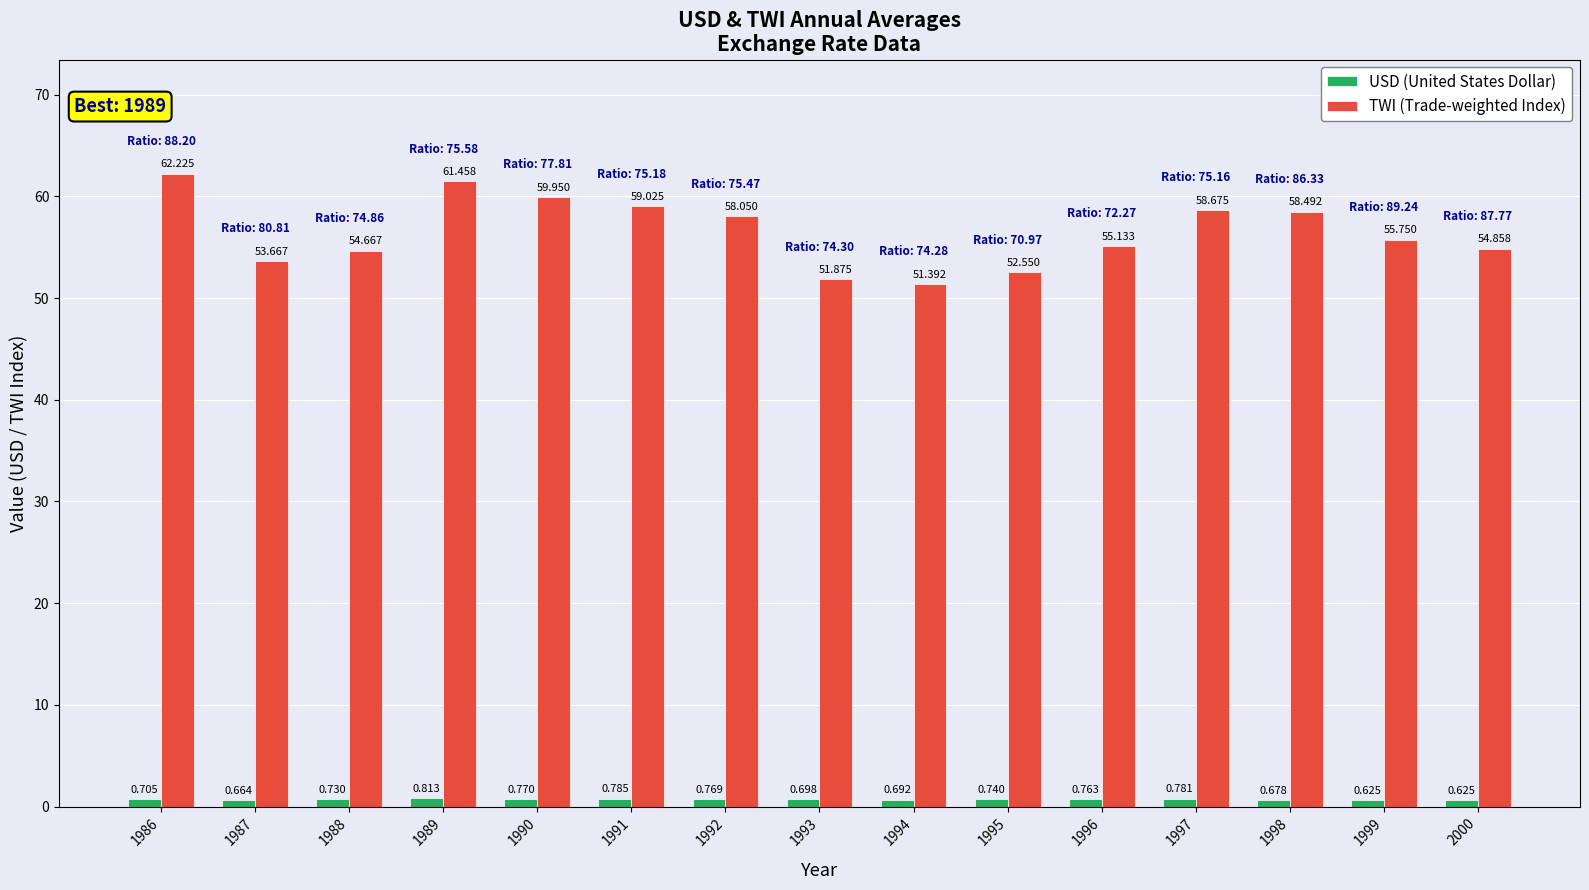

The TWI (Trade-weighted Index) series shows 53.7 at 1987. True or false?

True